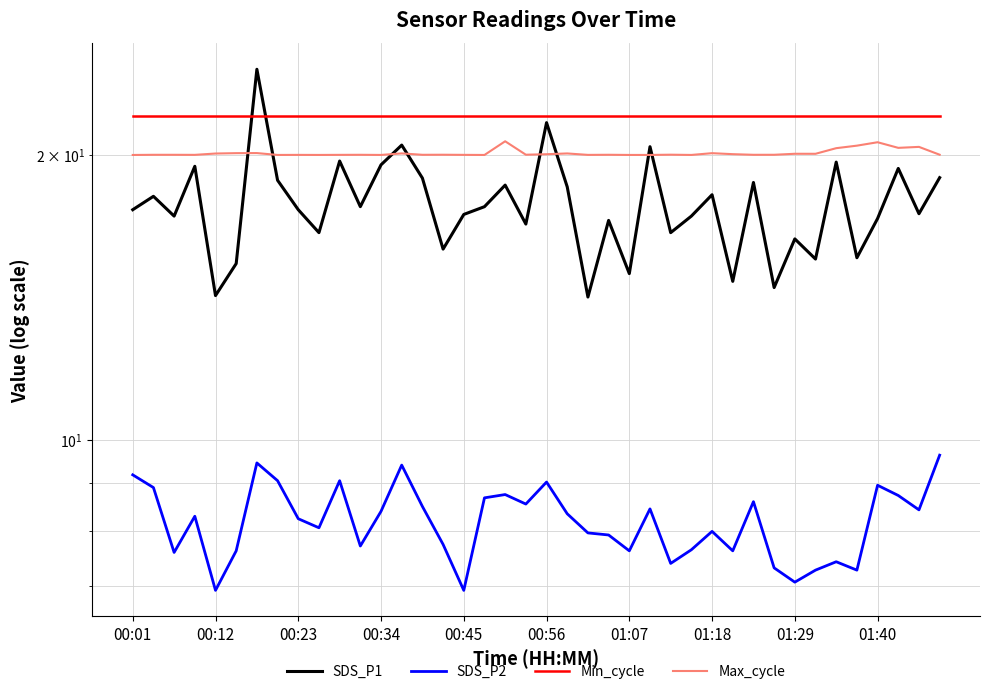

Is it true that Min_cycle equals 12.5 at 01:18?

False